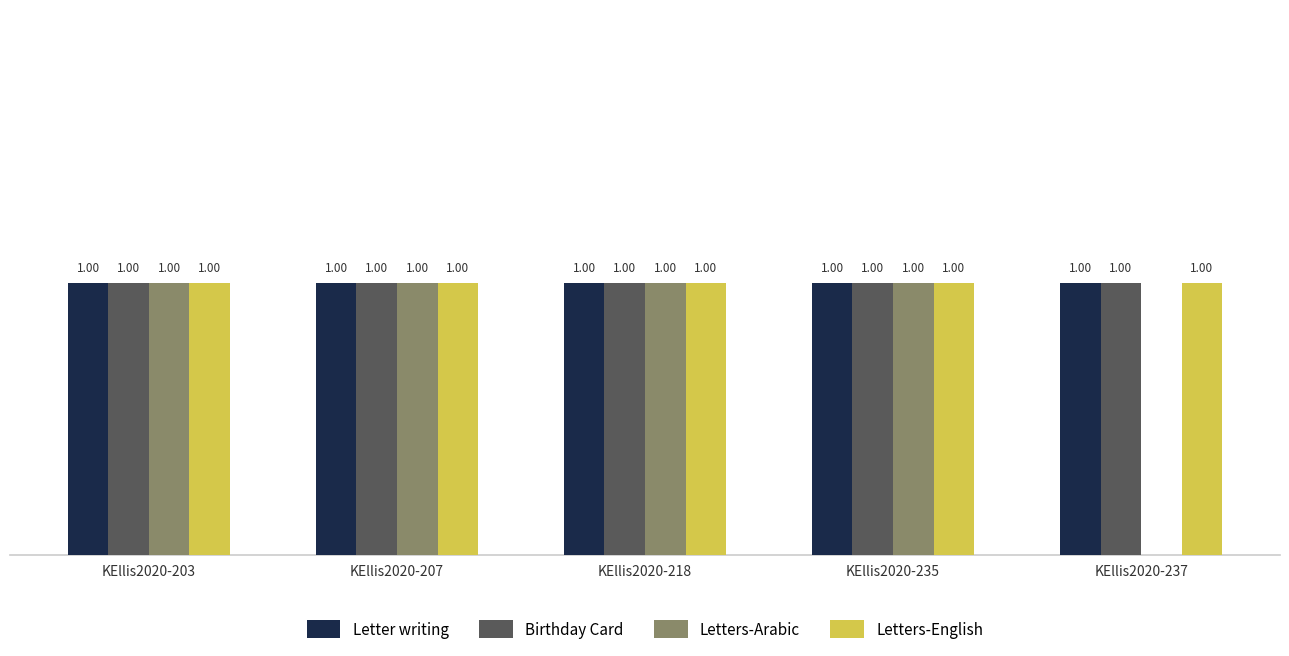

Are the bars grouped side by side (vs. stacked)?

Yes